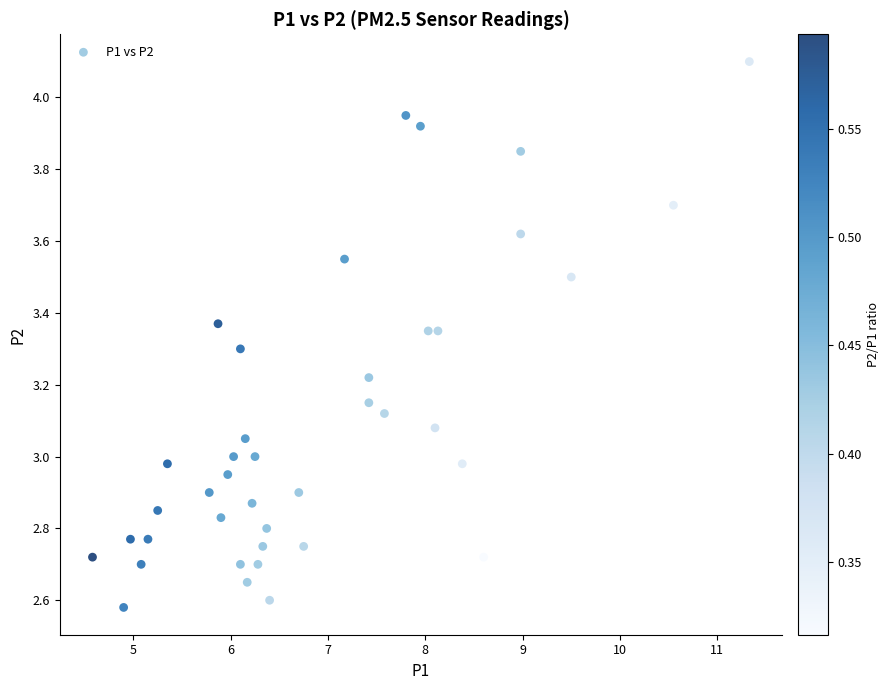

What is the range of X values (max minus min)?

6.8